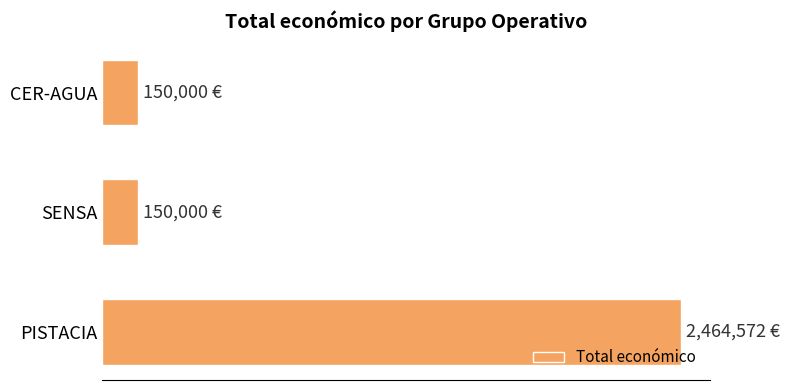

Which category has the highest value across all series?

PISTACIA